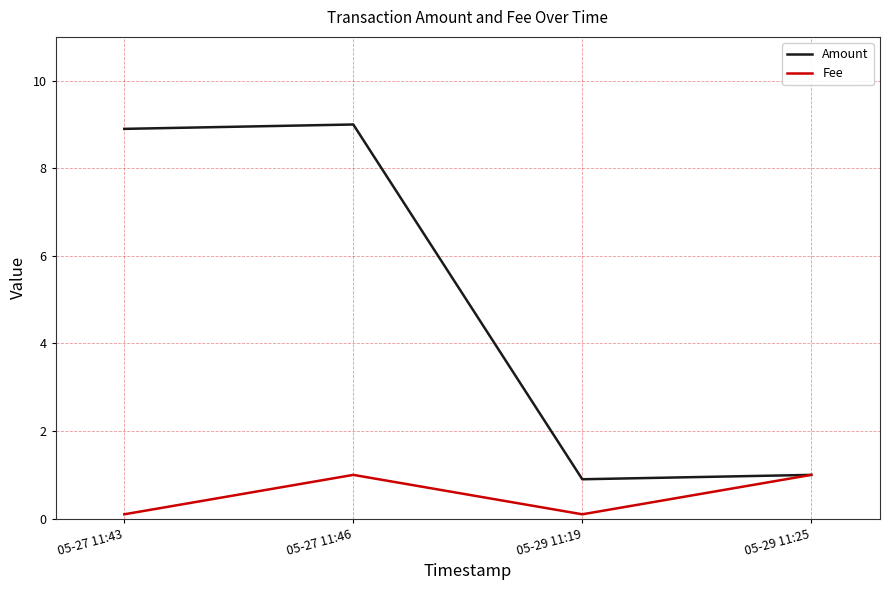

What is the difference between the Fee values at 05-27 11:43 and 05-27 11:46?

0.9